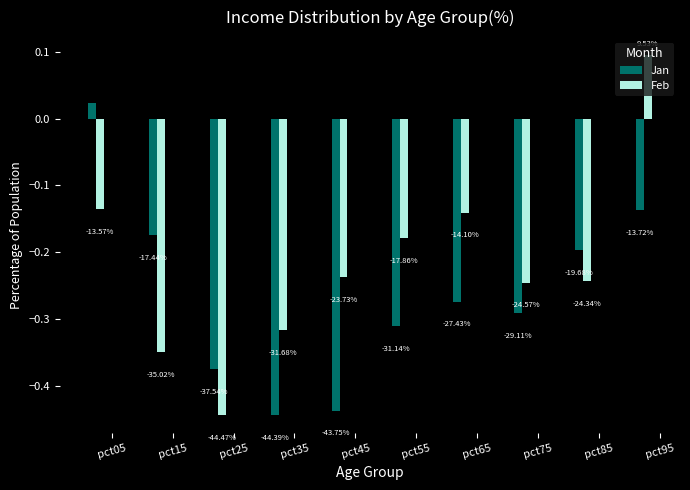

What are all the series names shown in the legend?

Jan, Feb